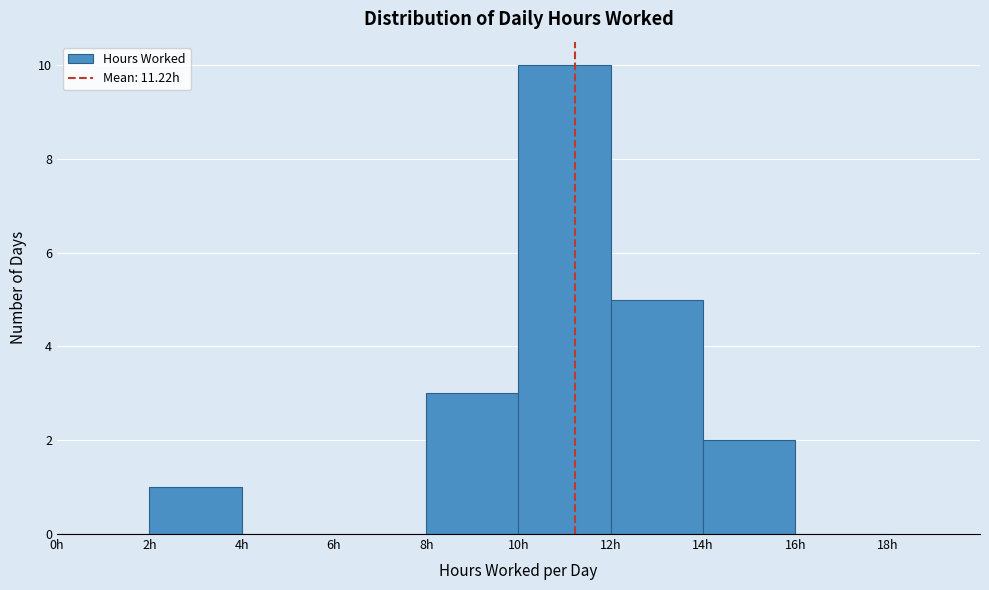

Reading left to right, list every bar in this chart as the range it spans on the x-axis followed by its height. The values are not printed on the chart, so give them approximately, as read against the axis.

0 to 2: 0
2 to 4: 1
4 to 6: 0
6 to 8: 0
8 to 10: 3
10 to 12: 10
12 to 14: 5
14 to 16: 2
16 to 18: 0